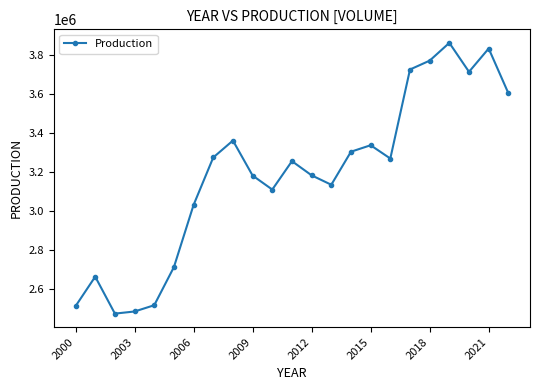

What is the value of the 8th point from the left?

3274823